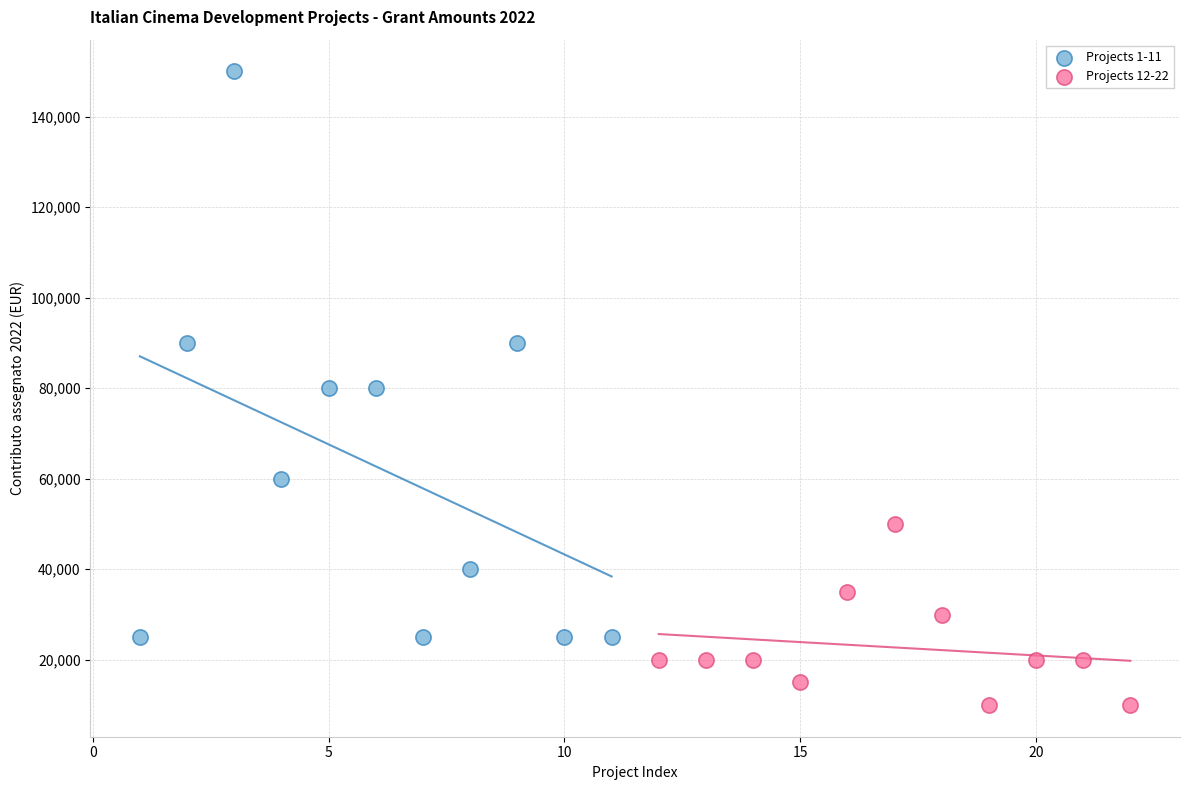

Which series reaches the maximum Y coordinate?

Projects 1-11